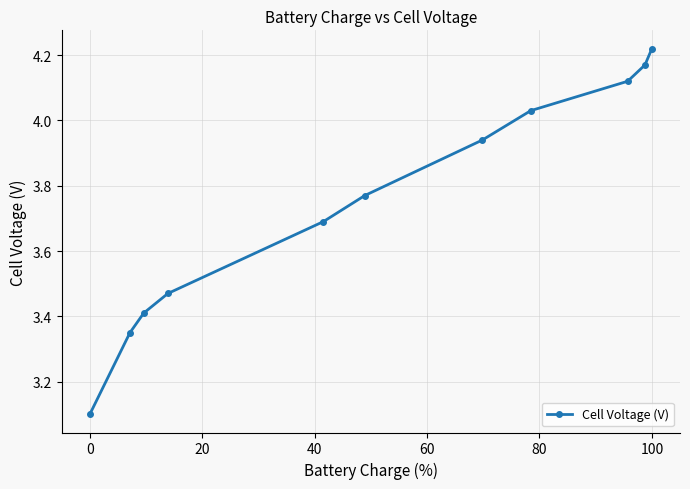

What is the difference between the second highest and second lowest values?

0.8